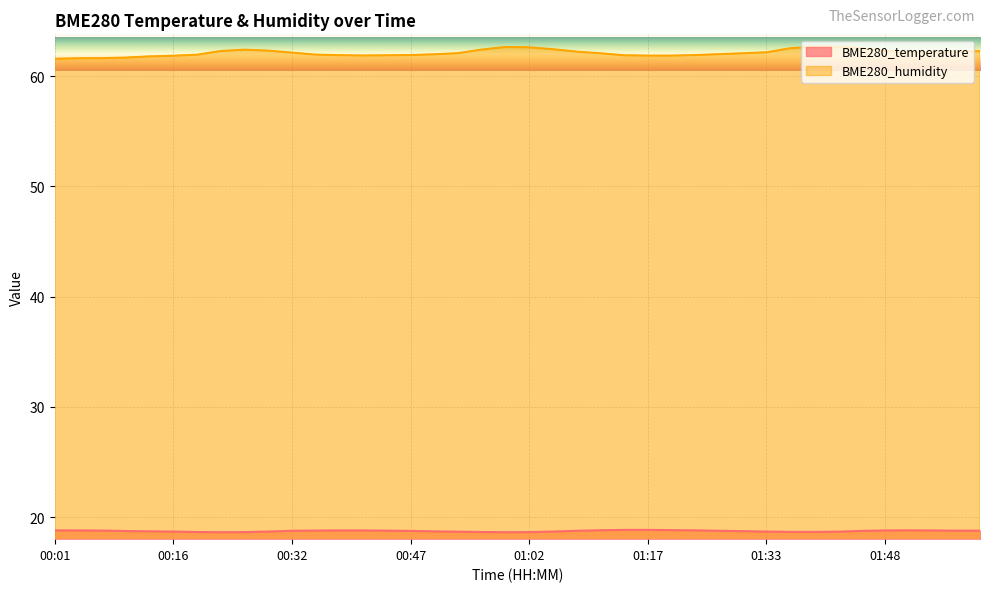

What is the difference between the highest and lowest values at 00:25?

43.8